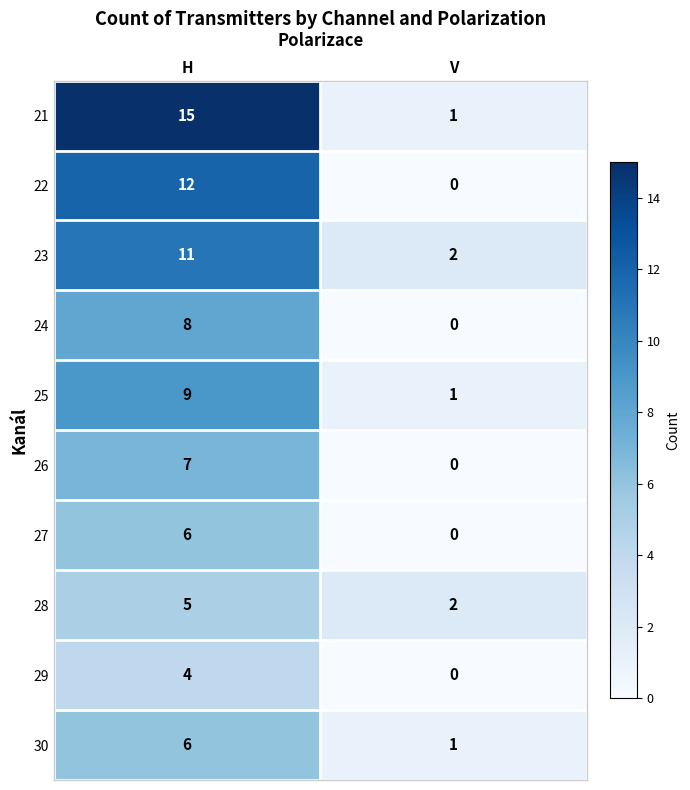

What is the difference between the maximum and minimum values in the 23 series?

9